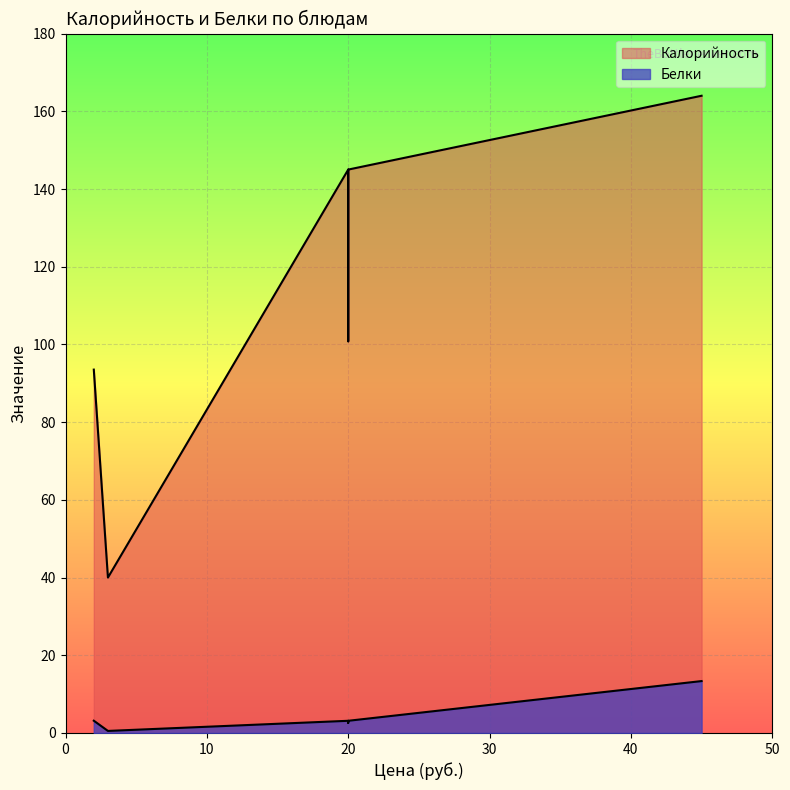

What is the maximum value shown in the chart?

164.0